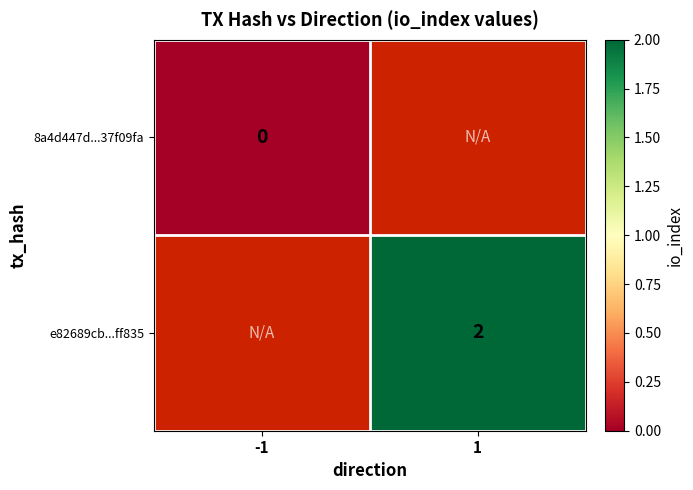

Is it true that e82689cb...ff835 equals 2 at 1?

True